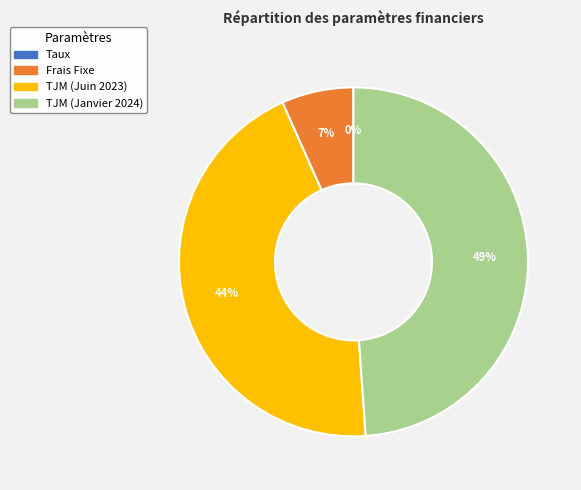

What is the largest slice in the pie chart?

TJM (Janvier 2024)